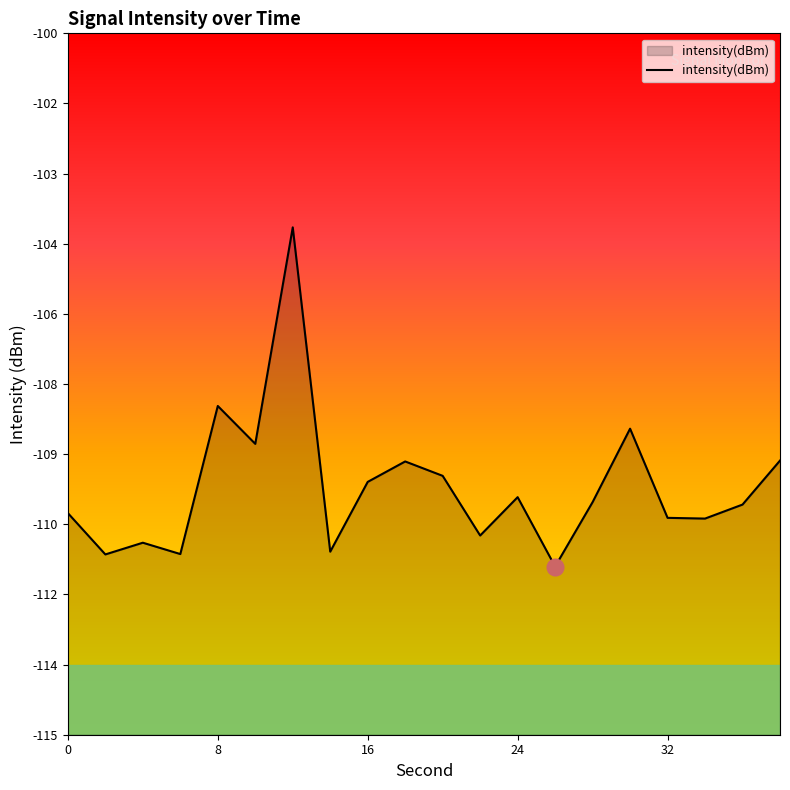

Which has a higher value, 0 or 24?

24